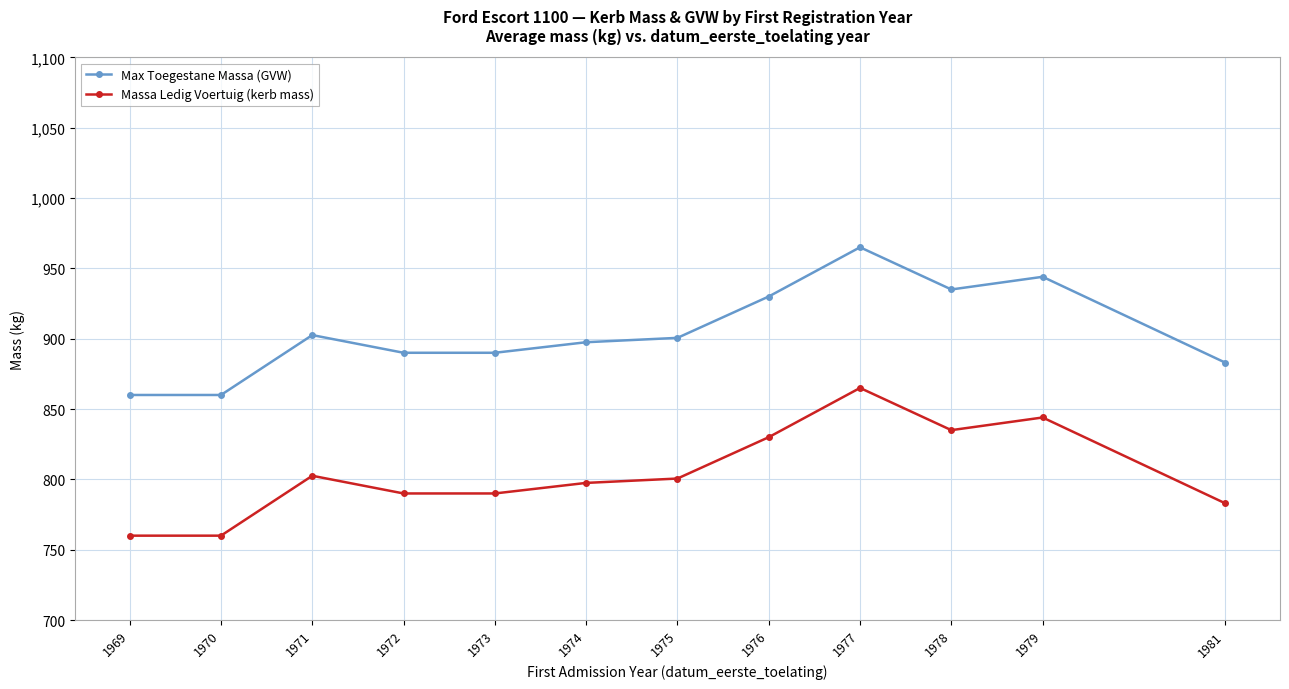

At 1970, list the series in order from smallest to largest.

Massa Ledig Voertuig (kerb mass), Max Toegestane Massa (GVW)